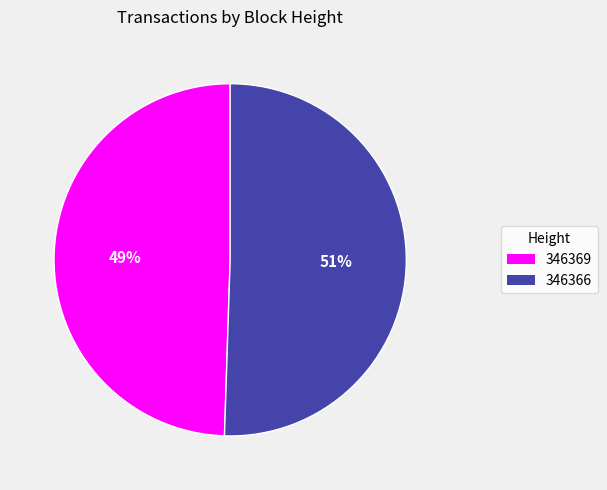

To the nearest percent, what is the combined percentage of 346369 and 346366?

100%